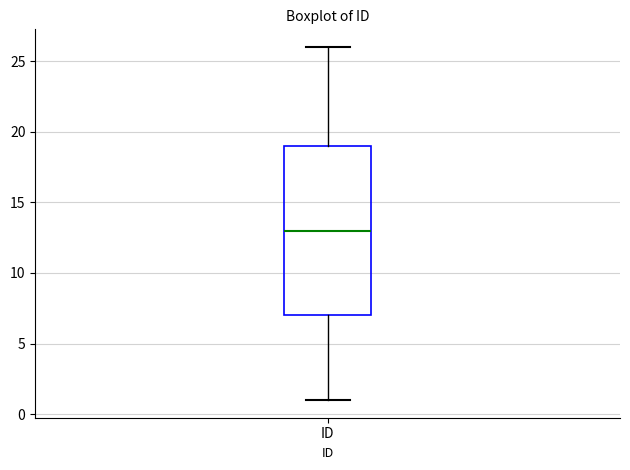

Read this box plot against the y-axis: the position of the median line, the range covered by the box, and the ends of both whiskers. The values are not printed on the chart, so give them approximately, as read against the axis.

median 13, box 7 to 19, whiskers 1 to 26